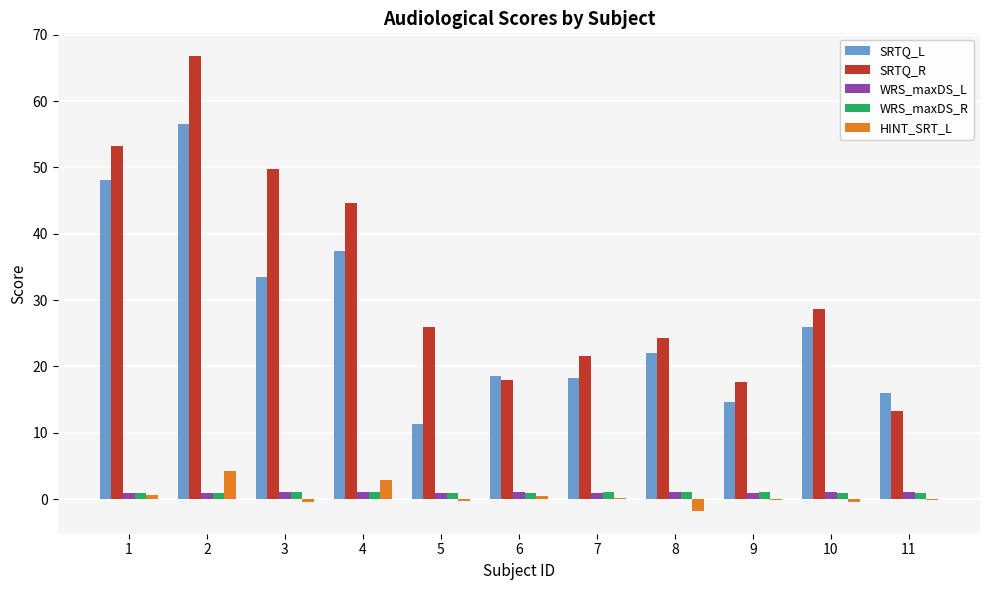

Which category has the highest value in the SRTQ_R series?

2